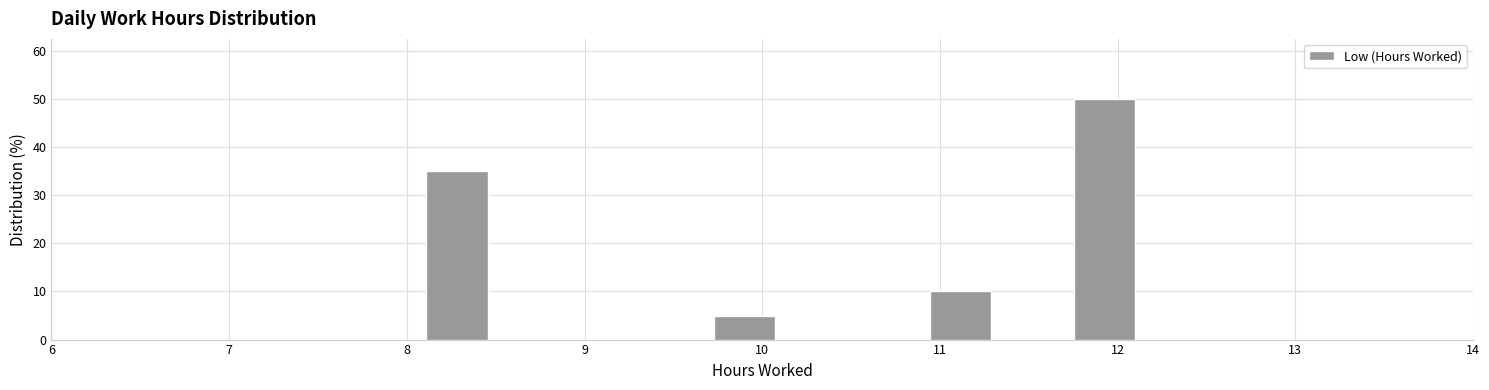

Which range on the x-axis has the tallest bar?

11.7 to 12.1